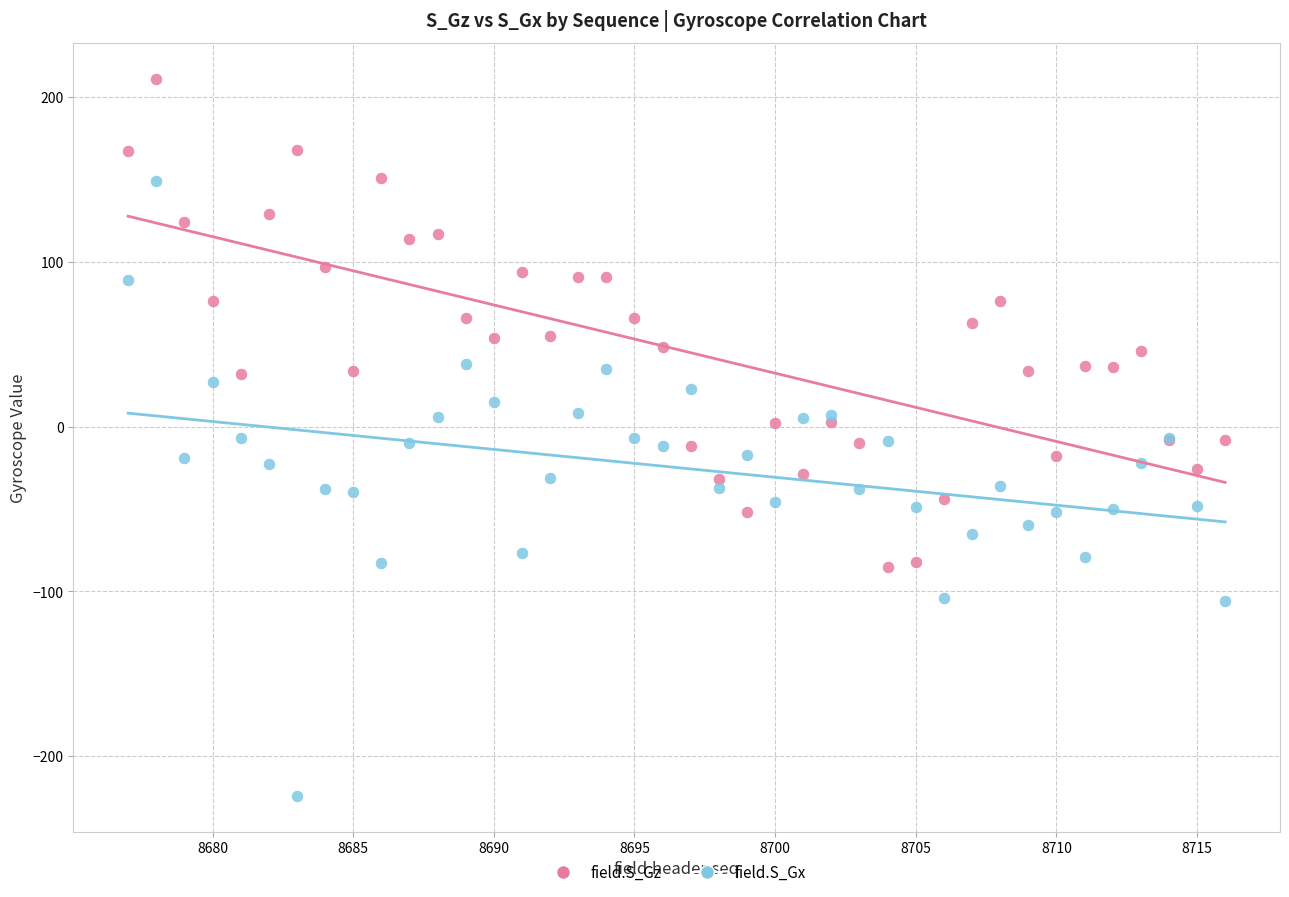

What is the X range (max minus min) for the scatter plot?

39